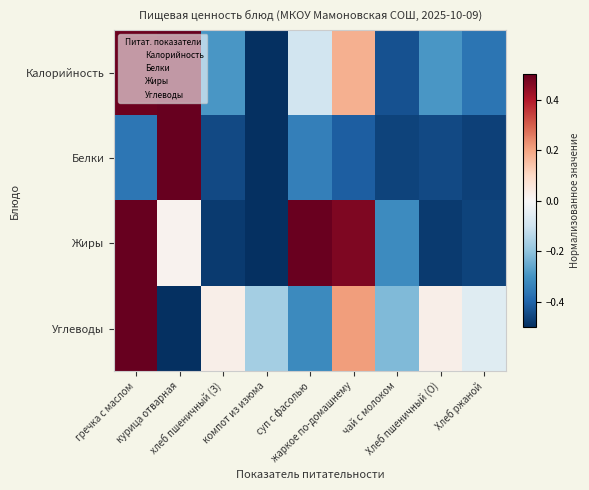

How many series are shown in this chart?

4